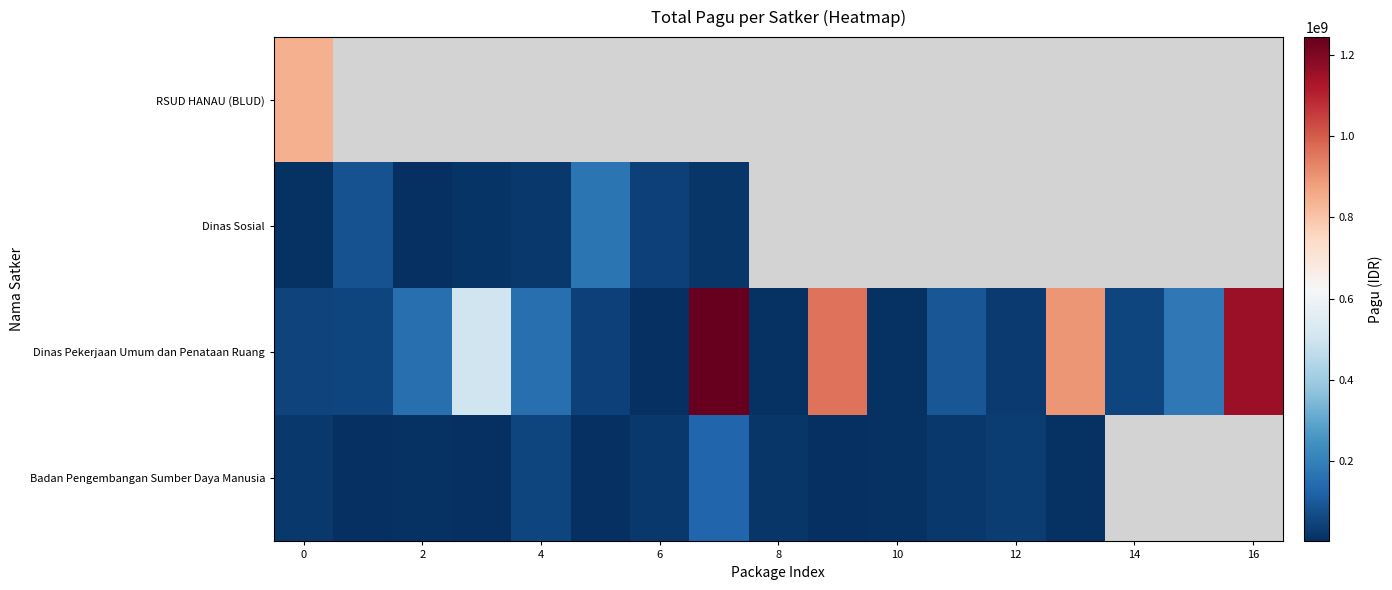

Is it true that Dinas Pekerjaan Umum dan Penataan Ruang equals 45681181.9 at 12?

False